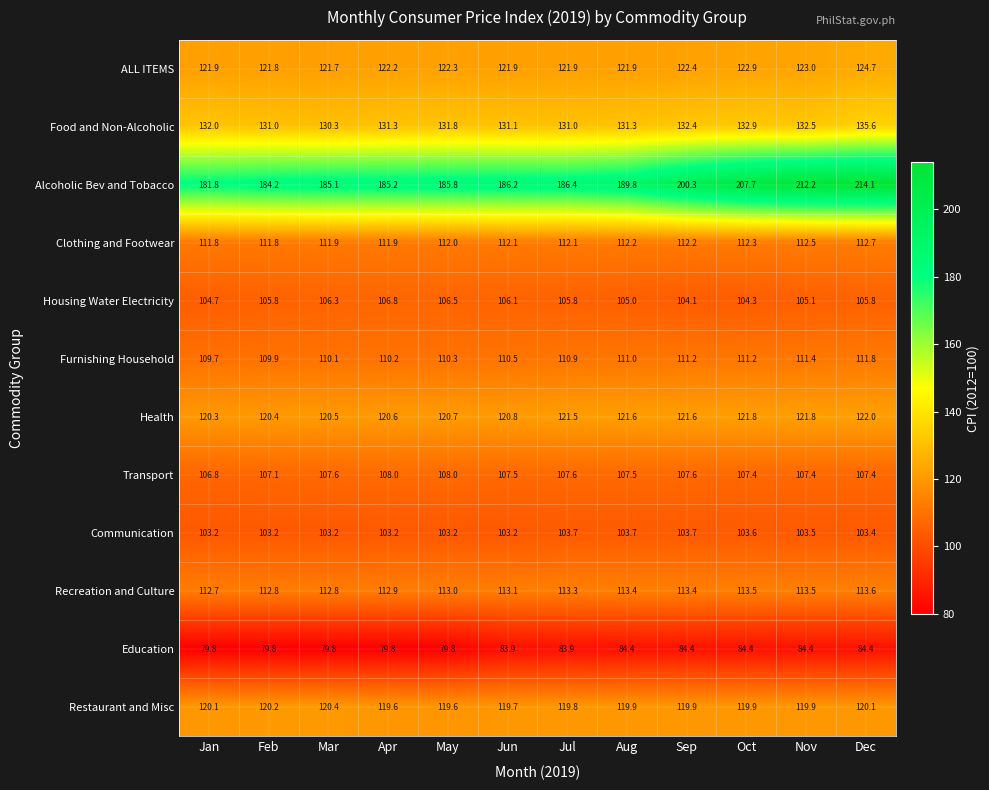

Count the Recreation and Culture values in the range 112 to 113.

5